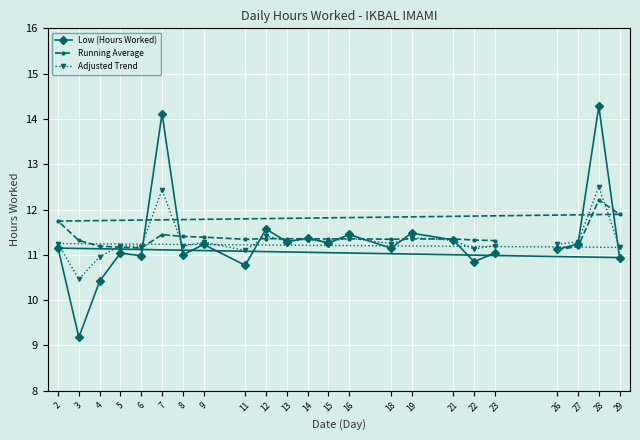

Which label corresponds to the smallest value in the chart?

3